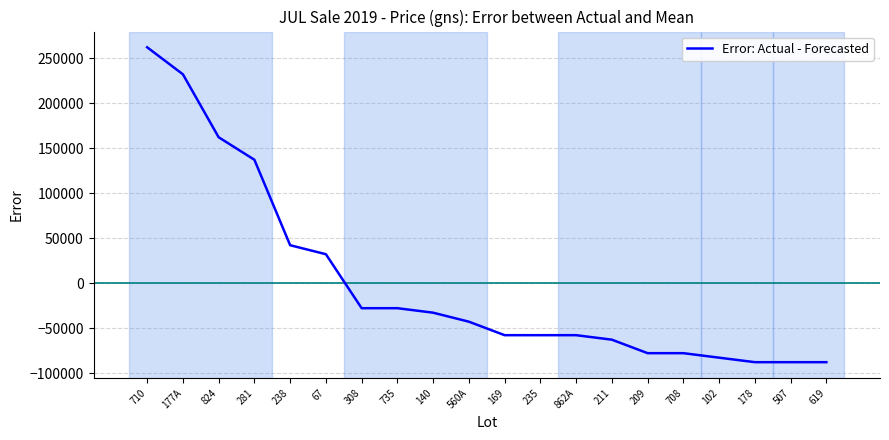

Does the chart display data point markers on the line(s)?

No